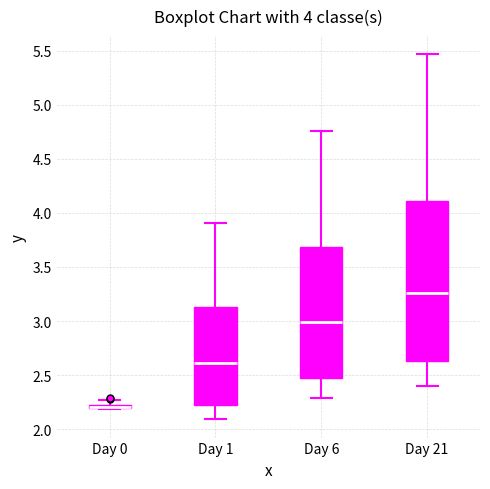

Which box is the tallest, from its lower edge to its upper edge?

Day 21